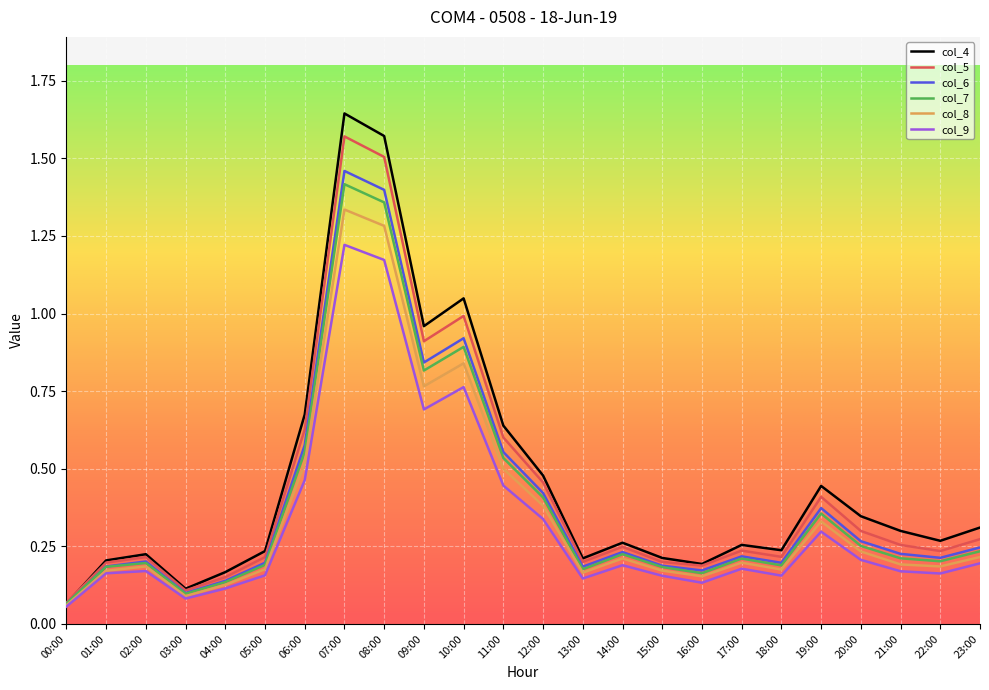

Which category has the highest value in the col_4 series?

07:00